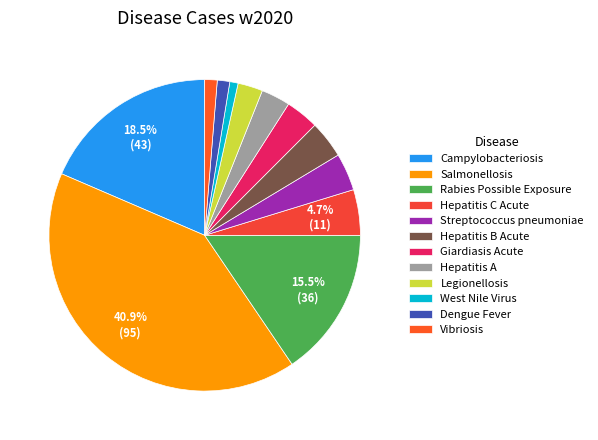

Which slice is the smallest?

West Nile Virus